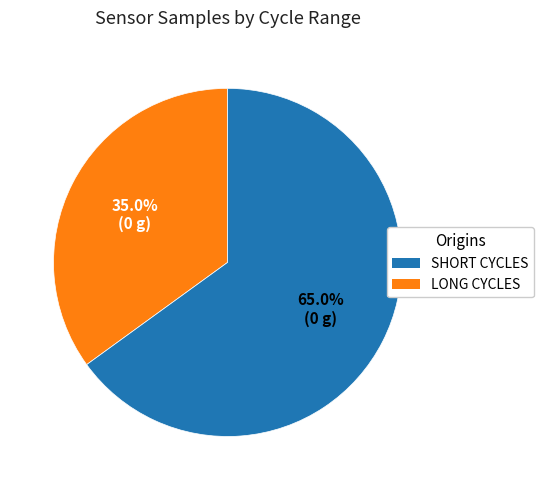

Does any single category account for the majority?

Yes